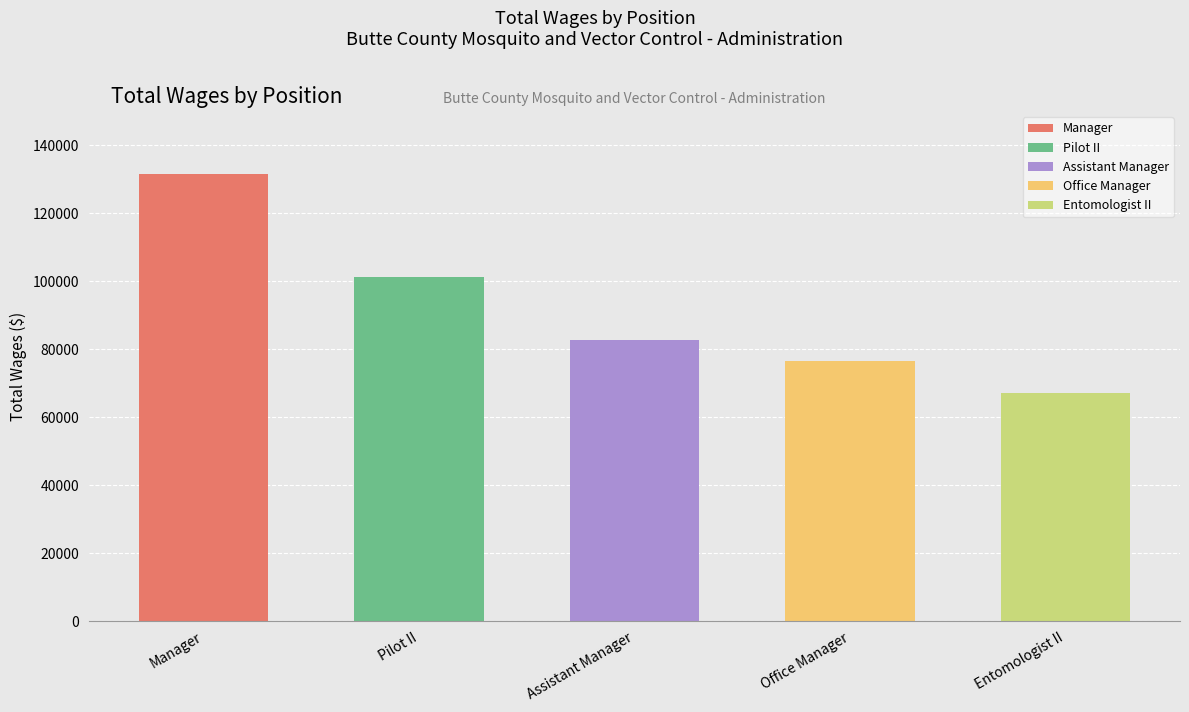

Is it true that the value at Entomologist II is 67194?

True